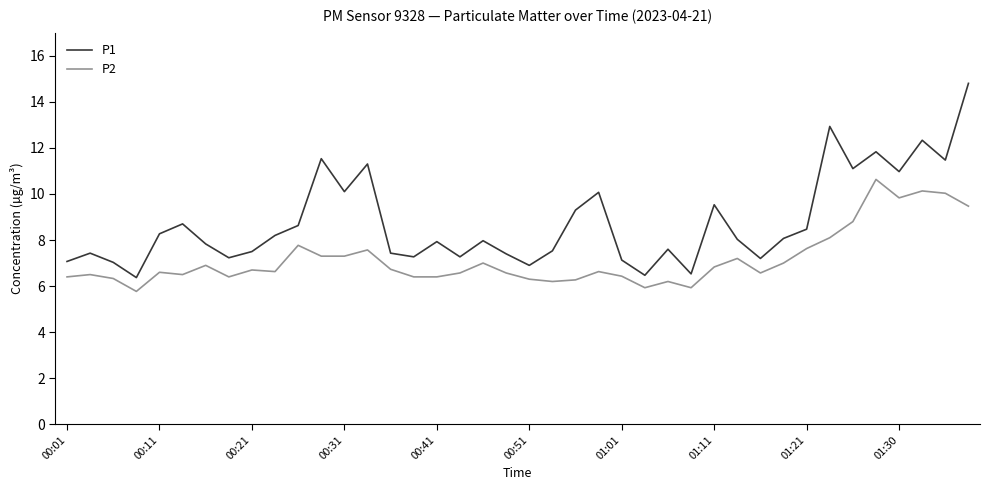

What is the greatest value displayed?

14.8